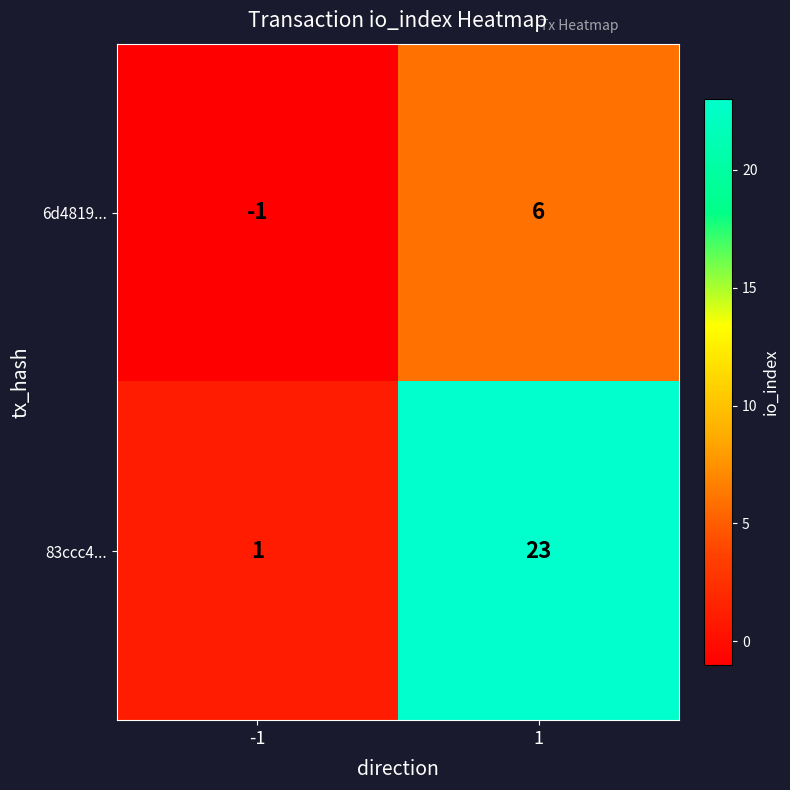

What is the sum of all 6d4819... values?

5